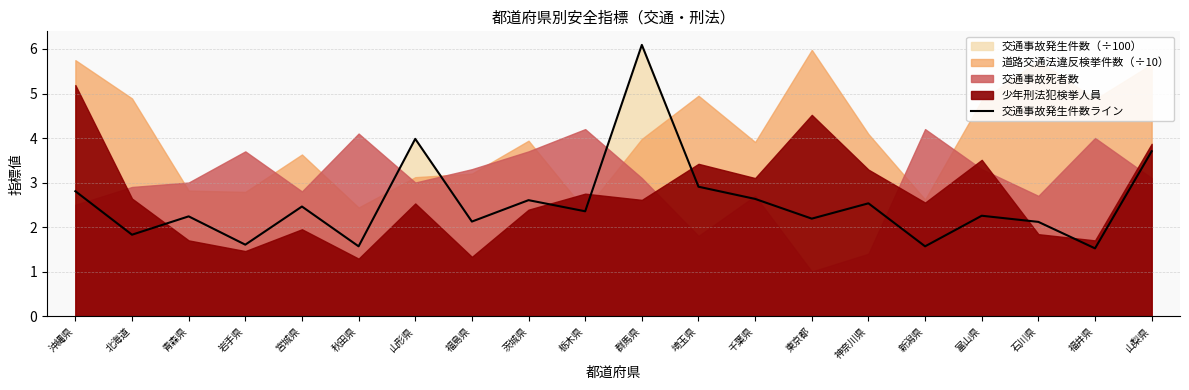

True or false: there are more than 2 points higher than both neighbors.

True